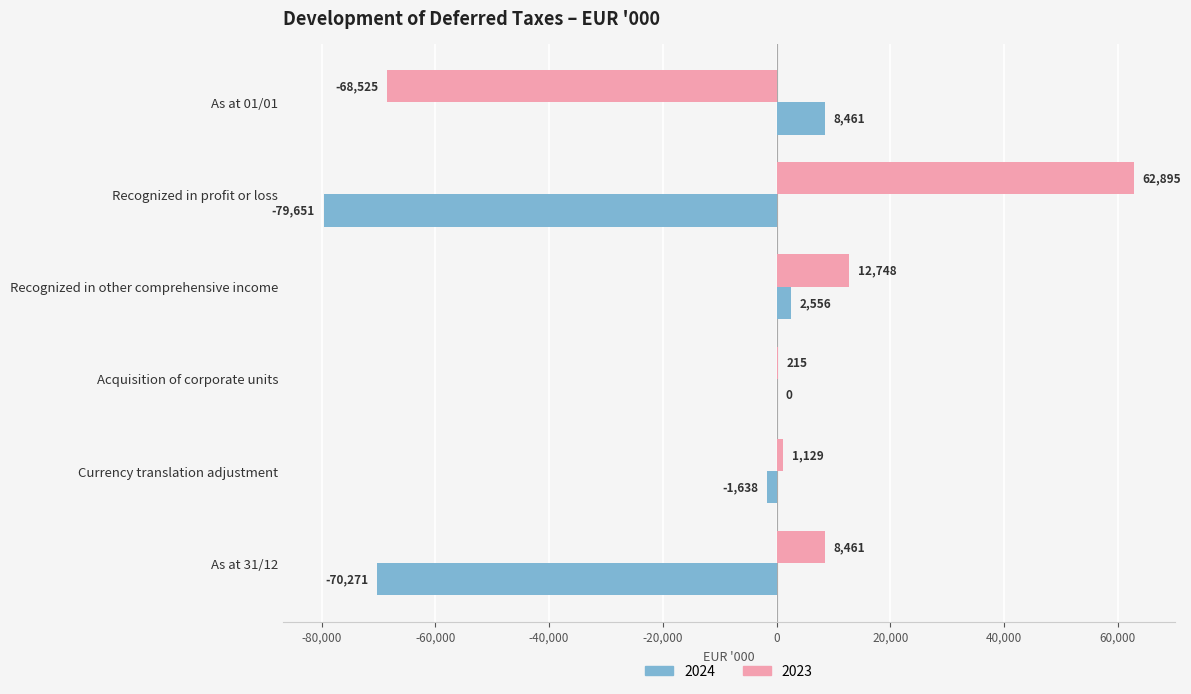

What is the maximum value for 2024?

8461